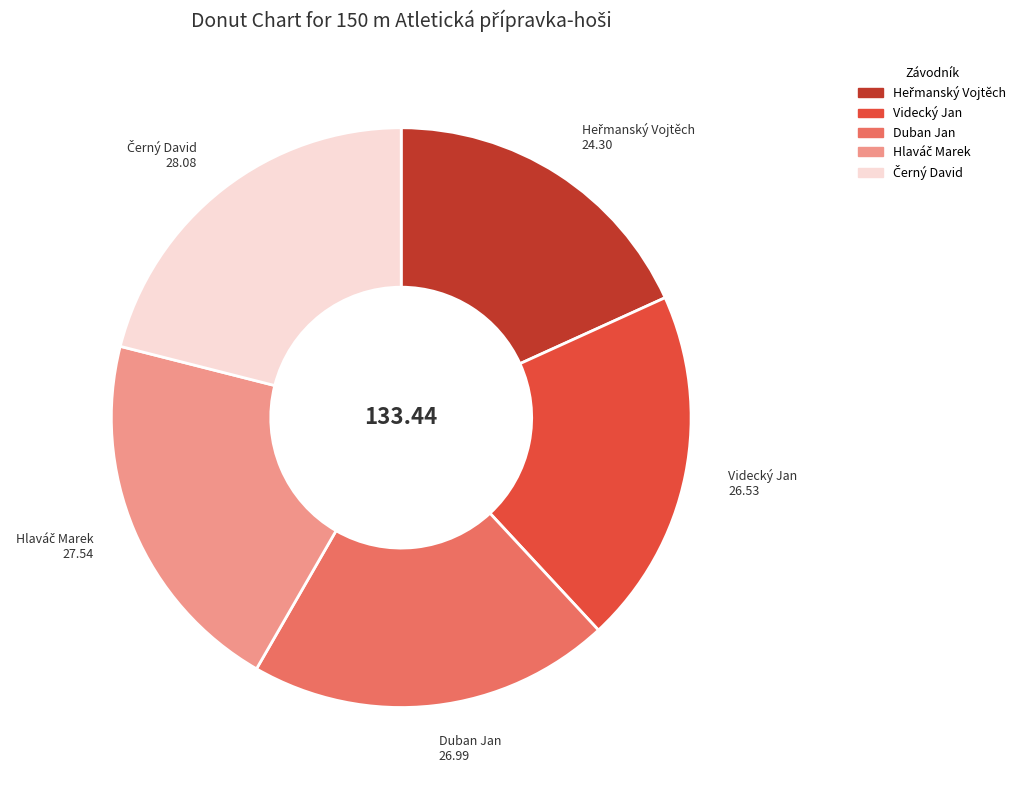

Is there a majority slice in this chart?

No